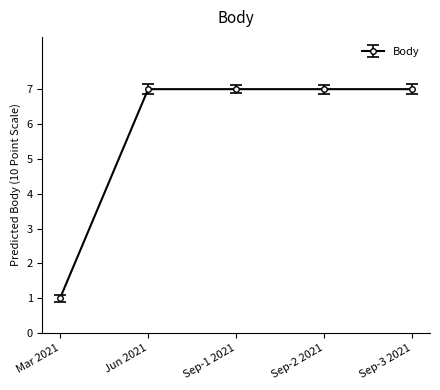

True or false: the data shows 7 at Sep-1 2021.

True